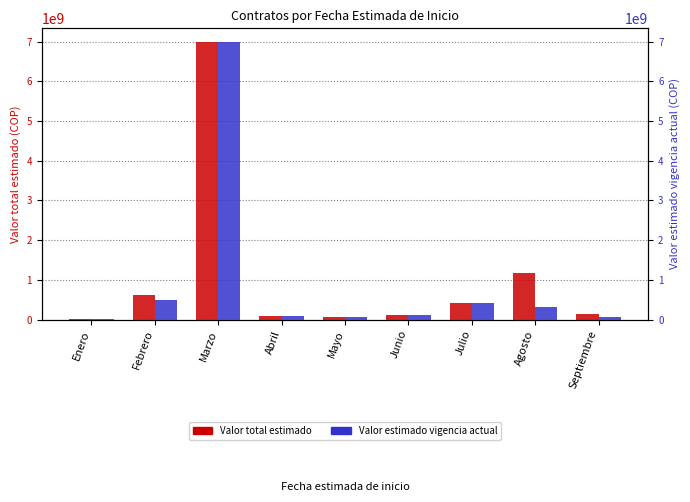

What is the label of the 4th bar from the right?

Junio